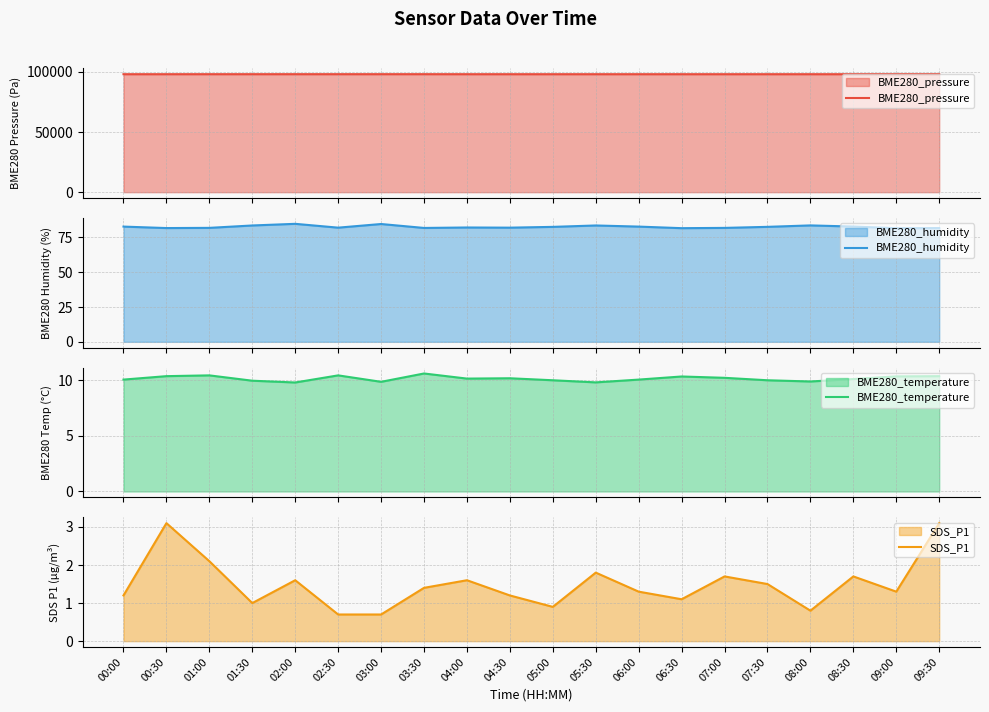

True or false: BME280_pressure and BME280_humidity intersect in this chart.

False